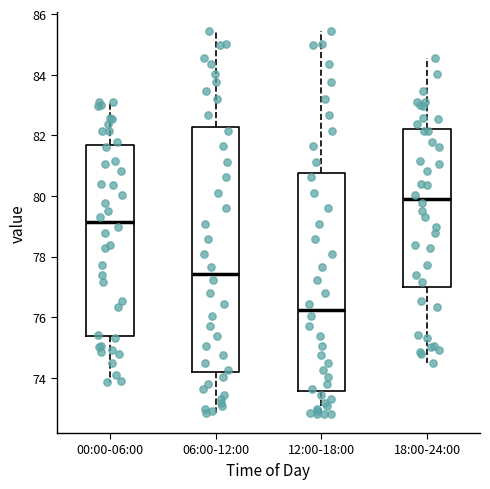

Which box is the tallest, from its lower edge to its upper edge?

06:00-12:00